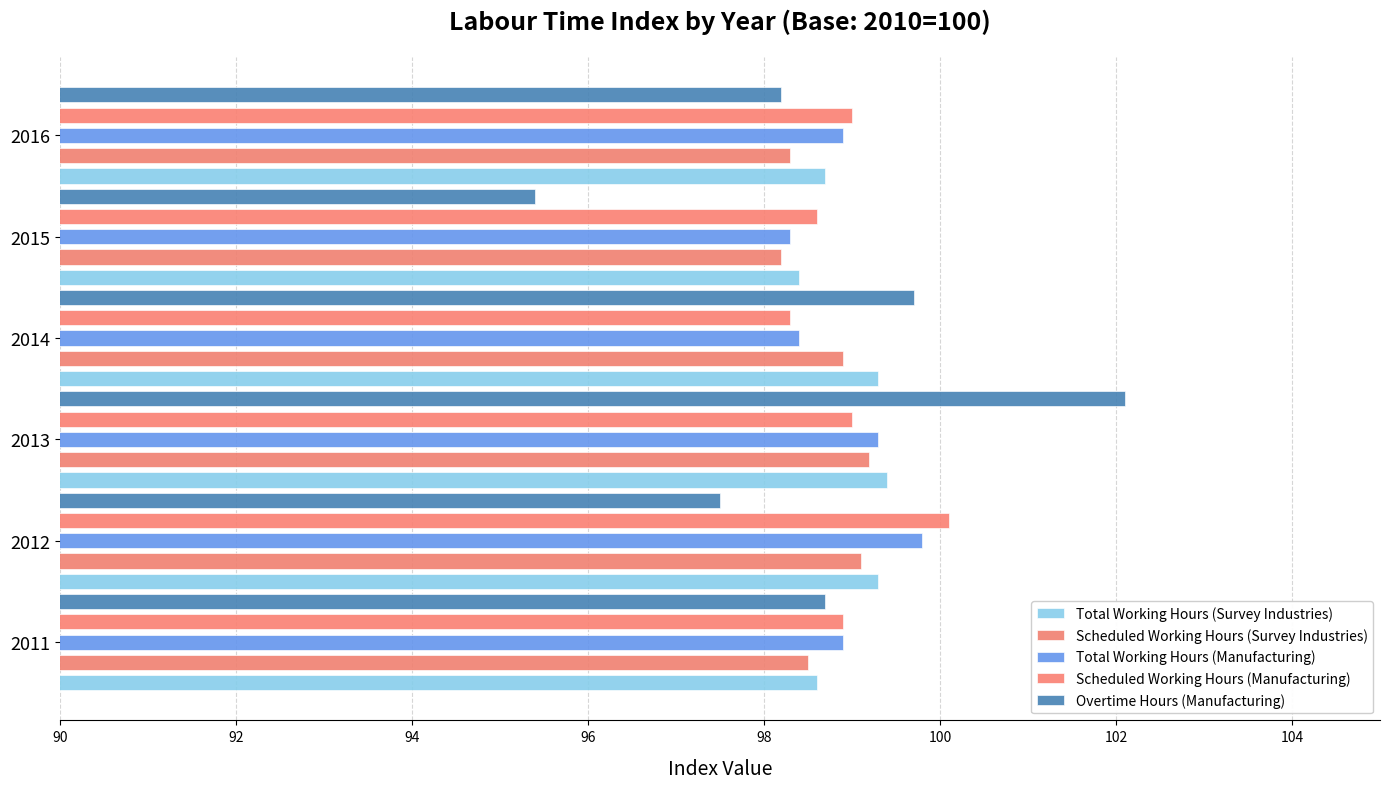

What are all the series names shown in the legend?

Total Working Hours (Survey Industries), Scheduled Working Hours (Survey Industries), Total Working Hours (Manufacturing), Scheduled Working Hours (Manufacturing), Overtime Hours (Manufacturing)